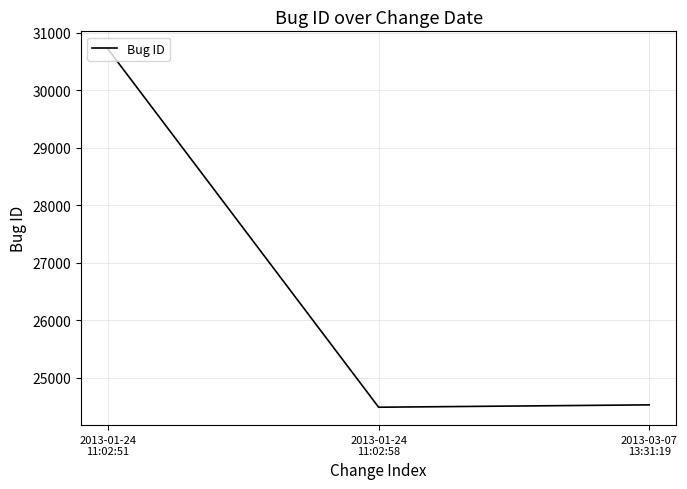

Is it true that the value at 2013-01-24
11:02:51 is 20472?

False